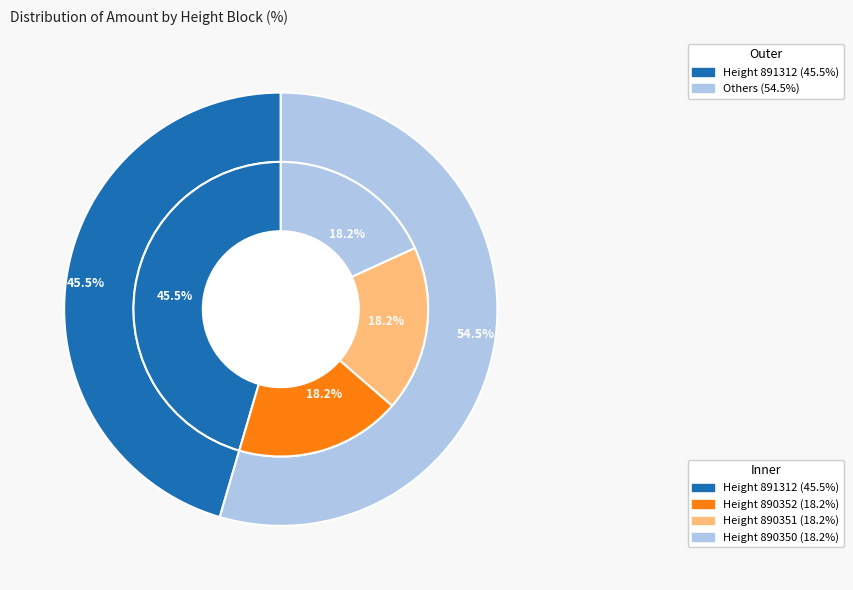

What percentage is NOT represented by 890351?

81.8%